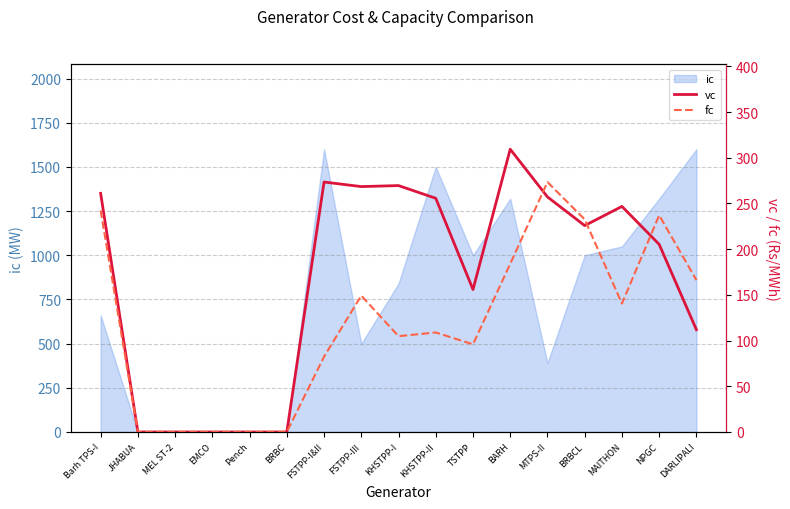

What is the label of the 16th point from the right?

JHABUA